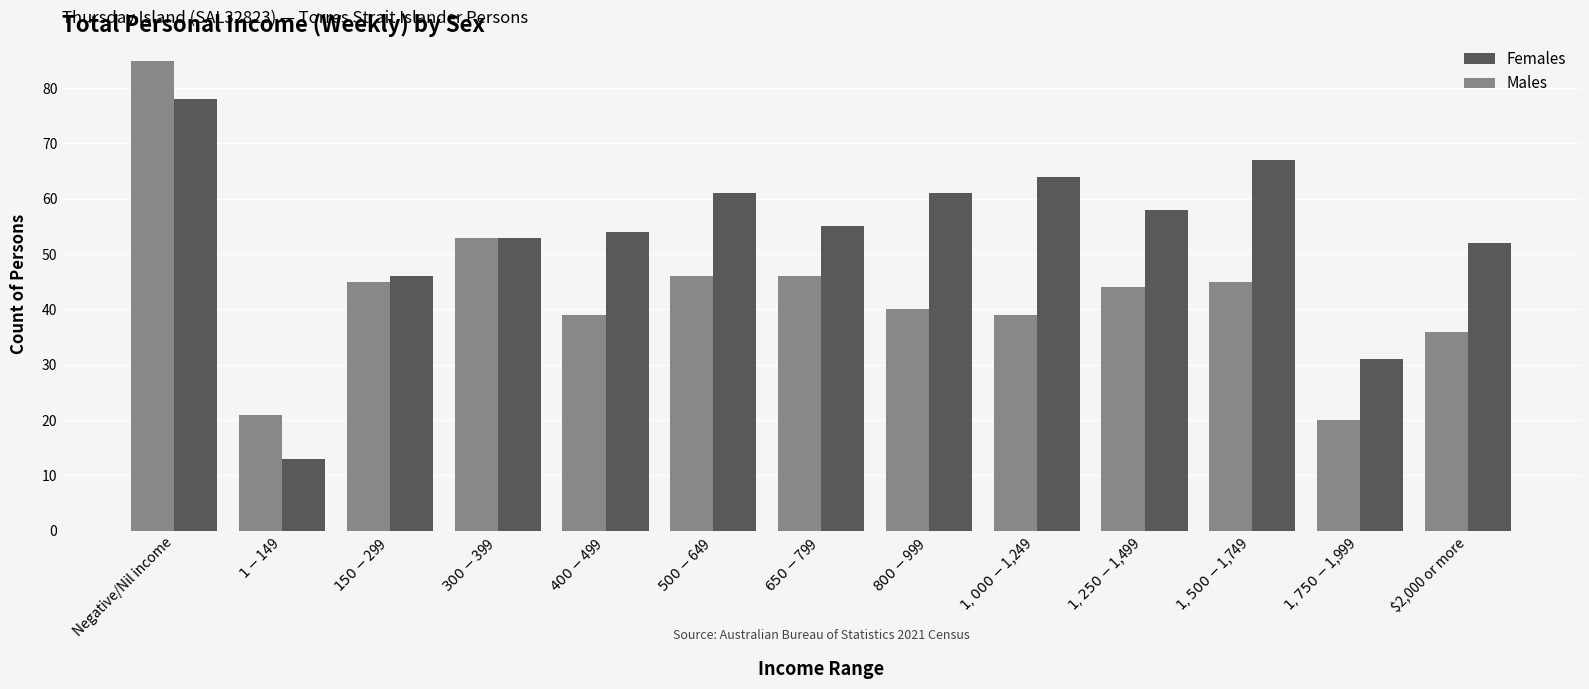

Where is Males nearest to the value 52?

$300-$399